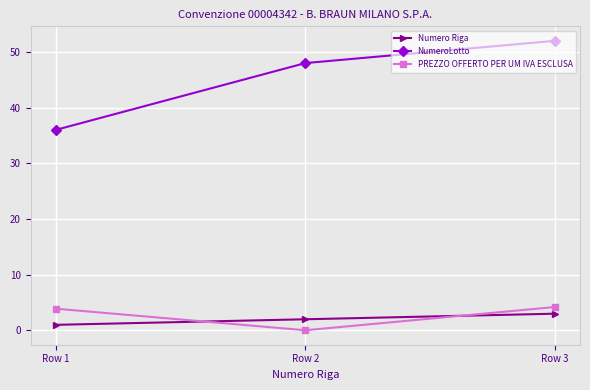

At Row 3, list the series in order from largest to smallest.

NumeroLotto, PREZZO OFFERTO PER UM IVA ESCLUSA, Numero Riga